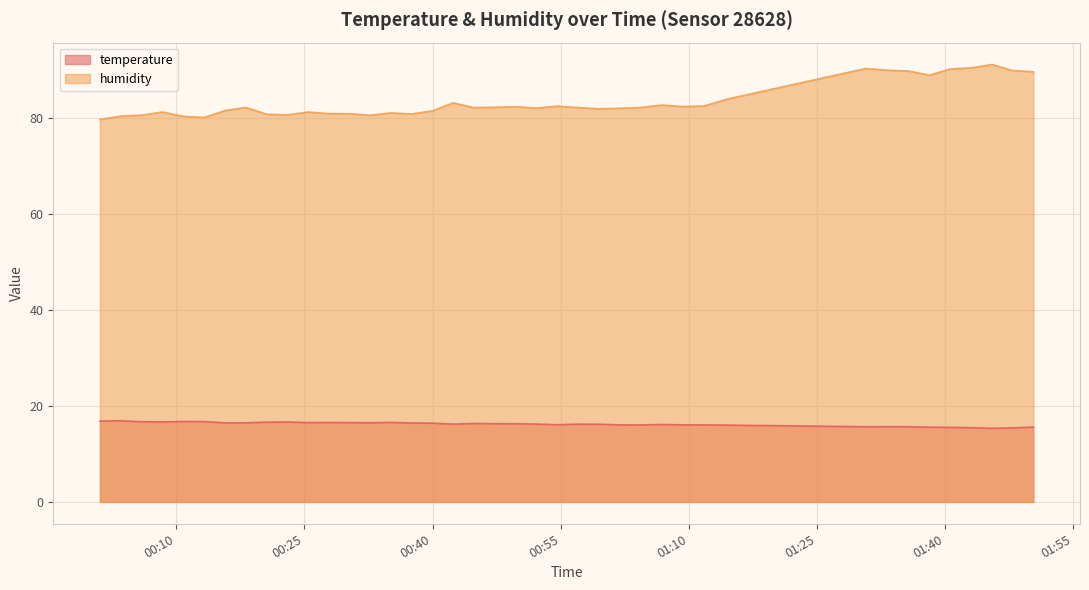

Which series has the widest spread of values?

humidity